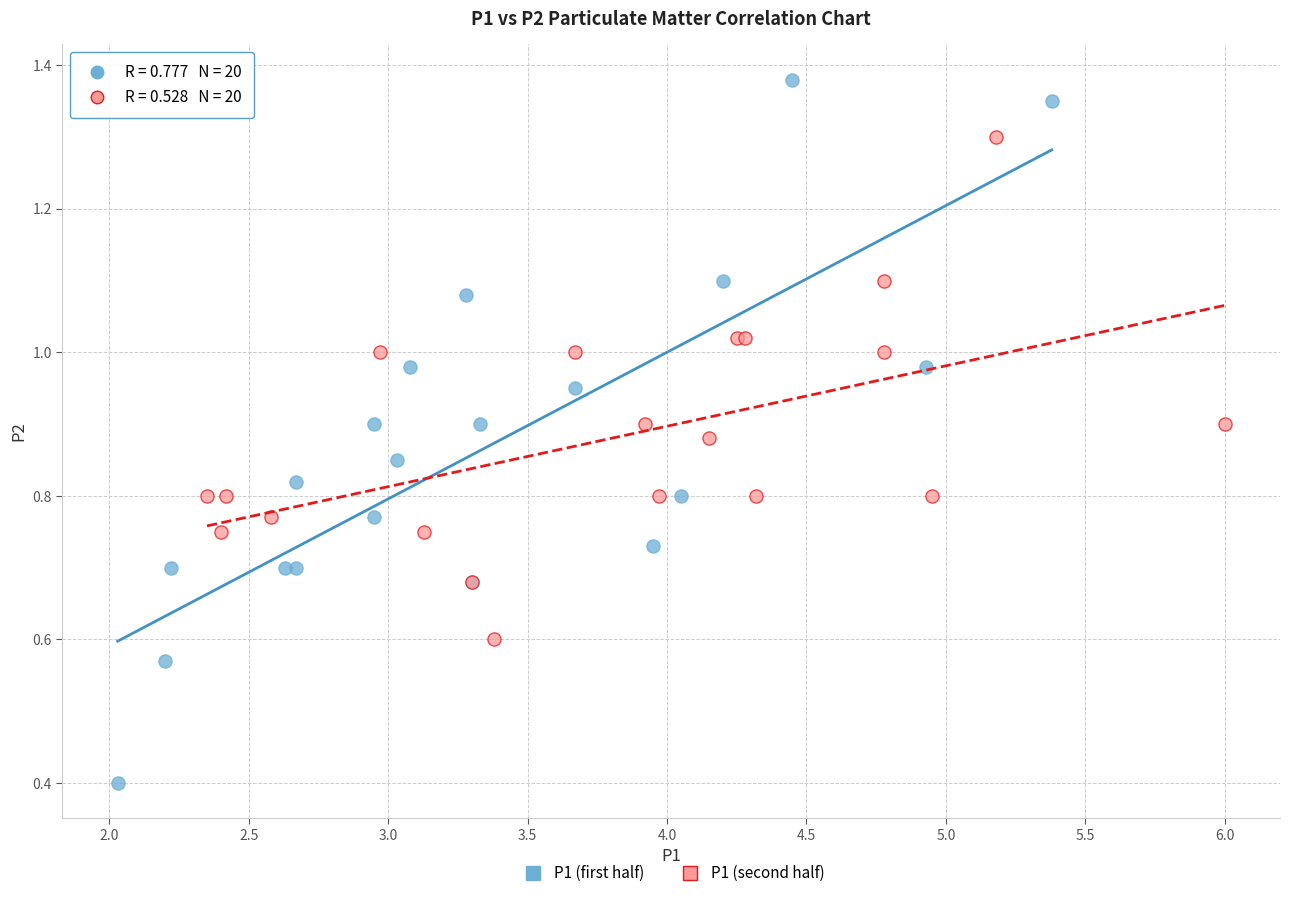

Which series contains the lowest Y value?

P1 (first half)